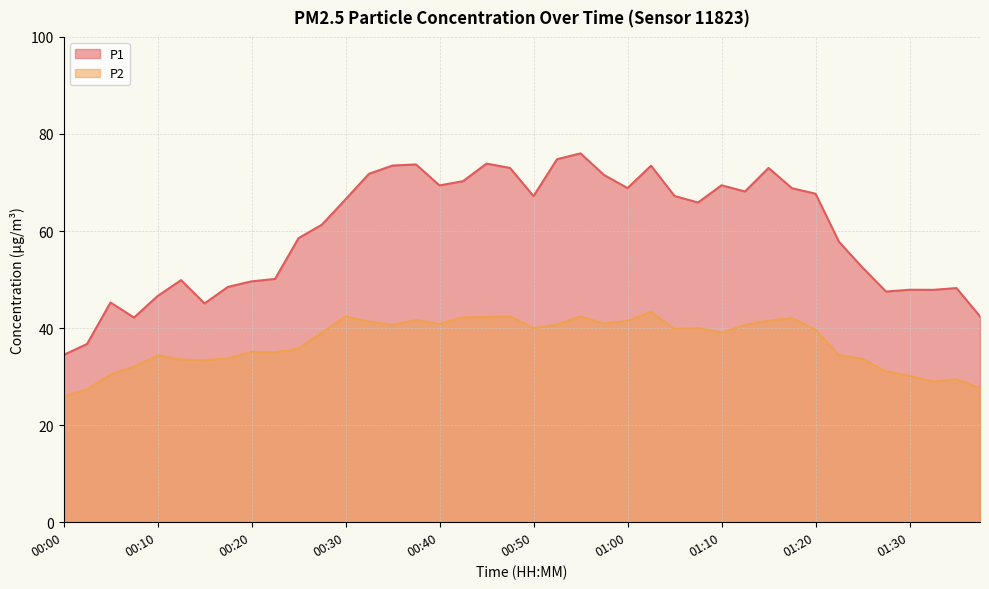

Reading left to right, extract all data points from this chart.

P1: 00:00=34.5	00:03=36.7	00:05=45.3	00:08=42.2	00:10=46.6	00:13=49.9	00:15=45.1	00:18=48.5	00:20=49.6	00:23=50.1	00:25=58.5	00:28=61.3	00:30=66.5	00:33=71.8	00:35=73.5	00:38=73.7	00:40=69.4	00:43=70.3	00:45=73.9	00:48=73.0	00:50=67.2	00:53=74.8	00:55=76.0	00:58=71.5	01:00=68.8	01:03=73.5	01:05=67.2	01:08=65.9	01:10=69.4	01:13=68.2	01:15=73.0	01:18=68.8	01:20=67.7	01:23=57.8	01:25=52.5	01:28=47.5	01:30=47.9	01:32=47.9	01:35=48.2	01:37=42.4
P2: 00:00=26.0	00:03=27.3	00:05=30.4	00:08=32.0	00:10=34.4	00:13=33.5	00:15=33.4	00:18=33.7	00:20=35.1	00:23=35.0	00:25=35.8	00:28=39.1	00:30=42.4	00:33=41.3	00:35=40.7	00:38=41.6	00:40=40.9	00:43=42.2	00:45=42.3	00:48=42.4	00:50=40.0	00:53=40.7	00:55=42.4	00:58=40.9	01:00=41.5	01:03=43.4	01:05=39.8	01:08=40.0	01:10=39.0	01:13=40.6	01:15=41.5	01:18=42.1	01:20=39.6	01:23=34.4	01:25=33.6	01:28=31.1	01:30=30.2	01:32=29.0	01:35=29.4	01:37=27.6